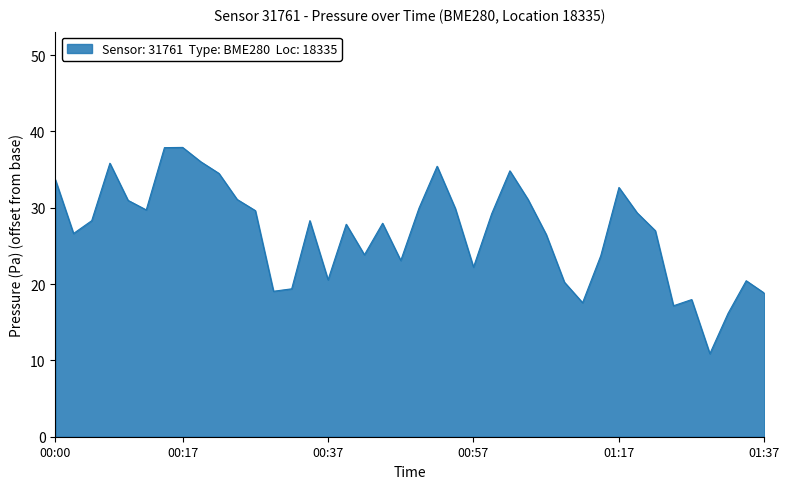

What is the difference between the maximum and minimum values?

27.0